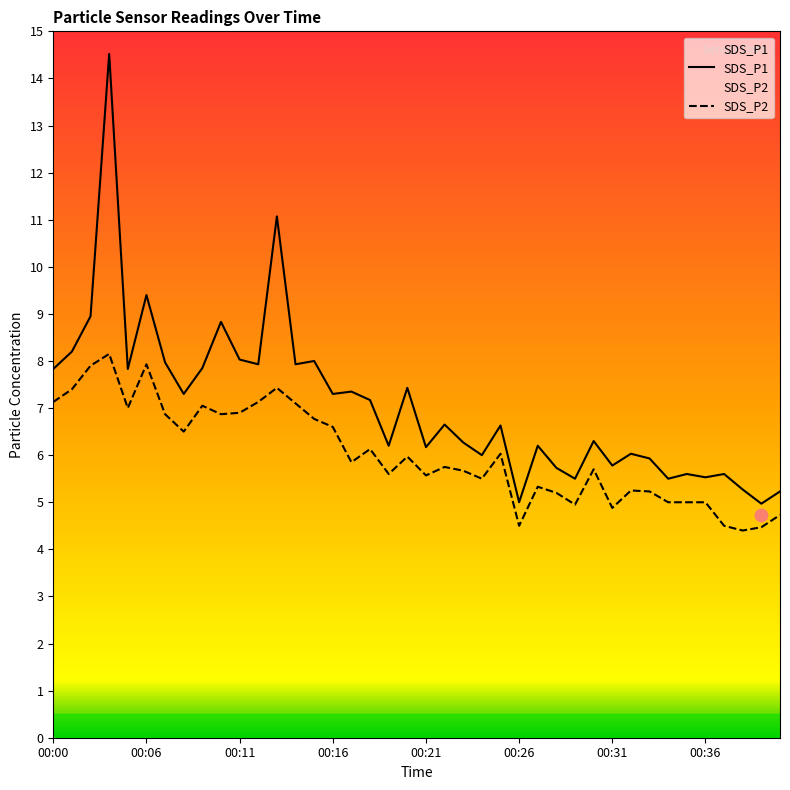

Which series reaches the maximum Y coordinate?

SDS_P1